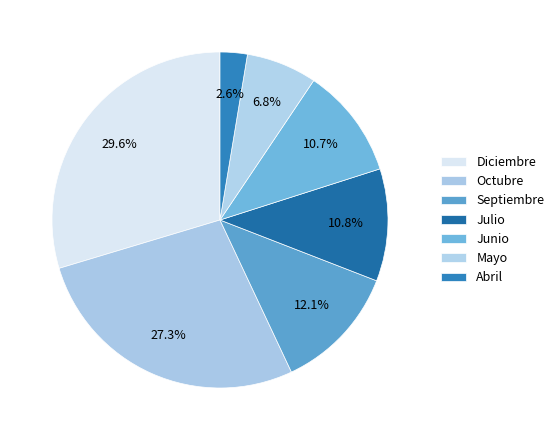

How many segments does this pie chart have?

7